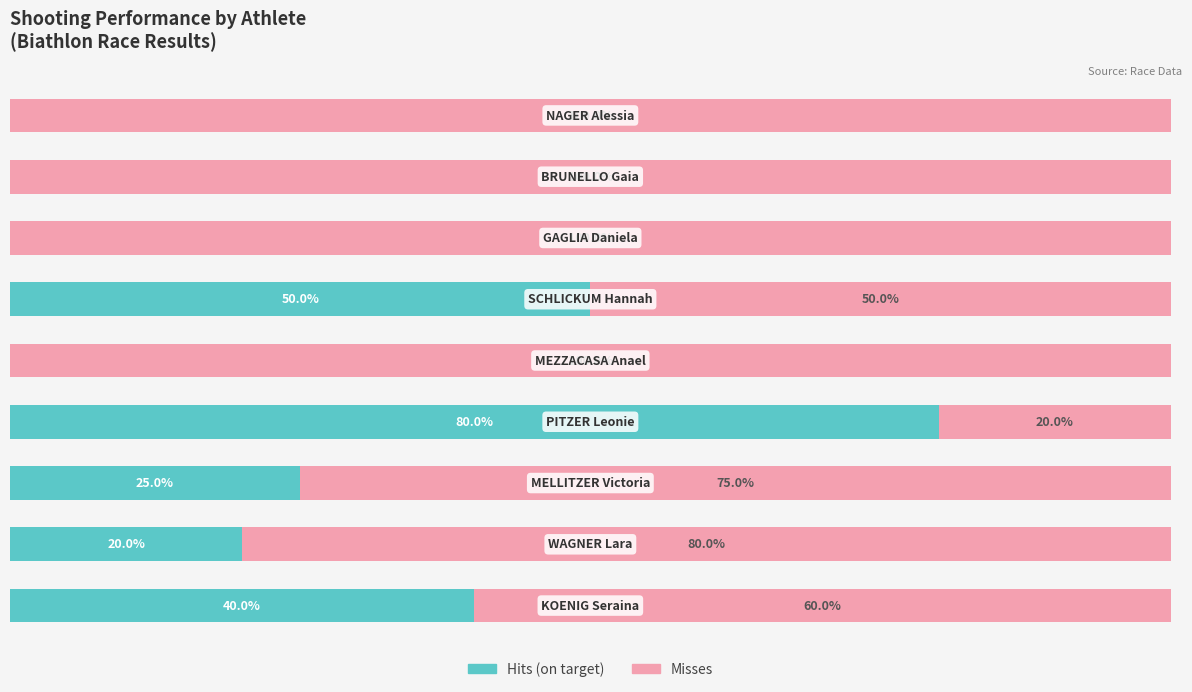

Count the Hits (on target) values in the range 0 to 40.

7